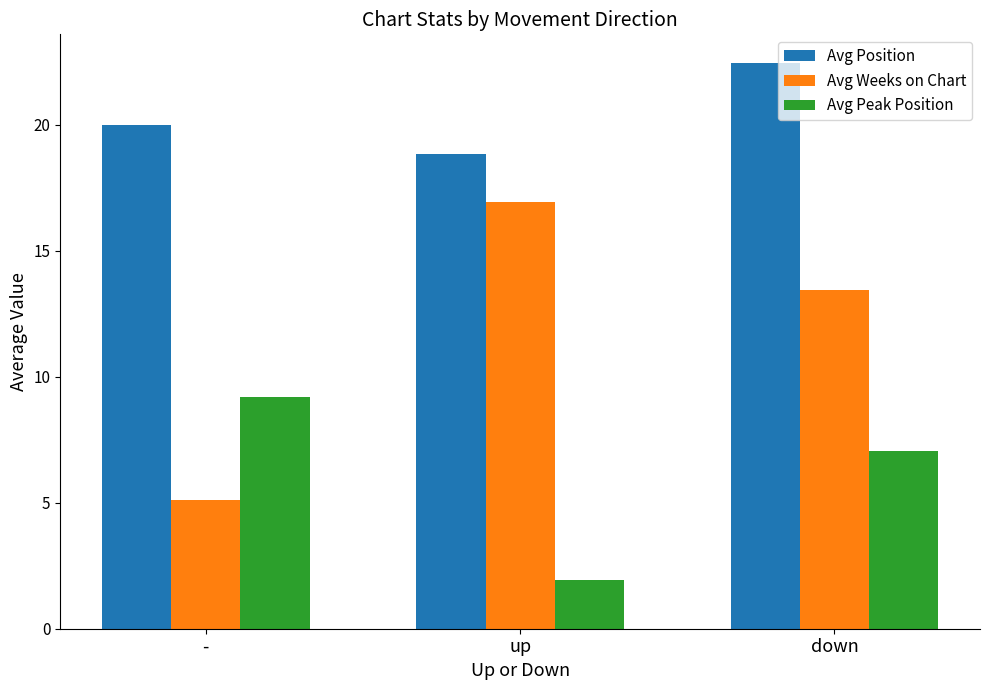

How many categories are shown in the chart?

3